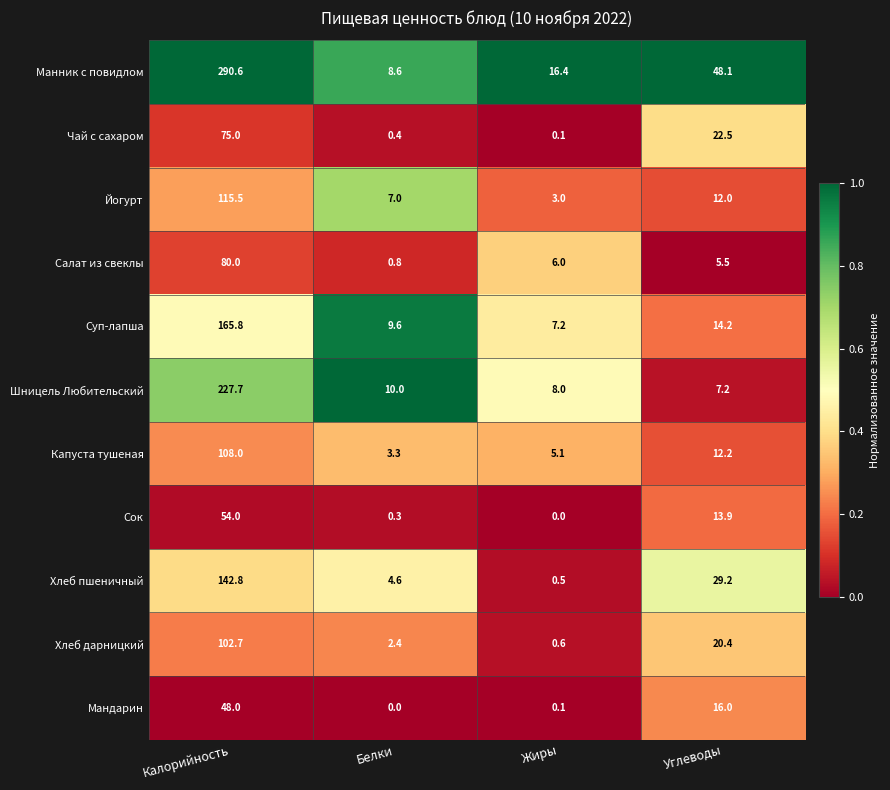

What is the sum of the Хлеб дарницкий values at Углеводы and Калорийность?

123.1